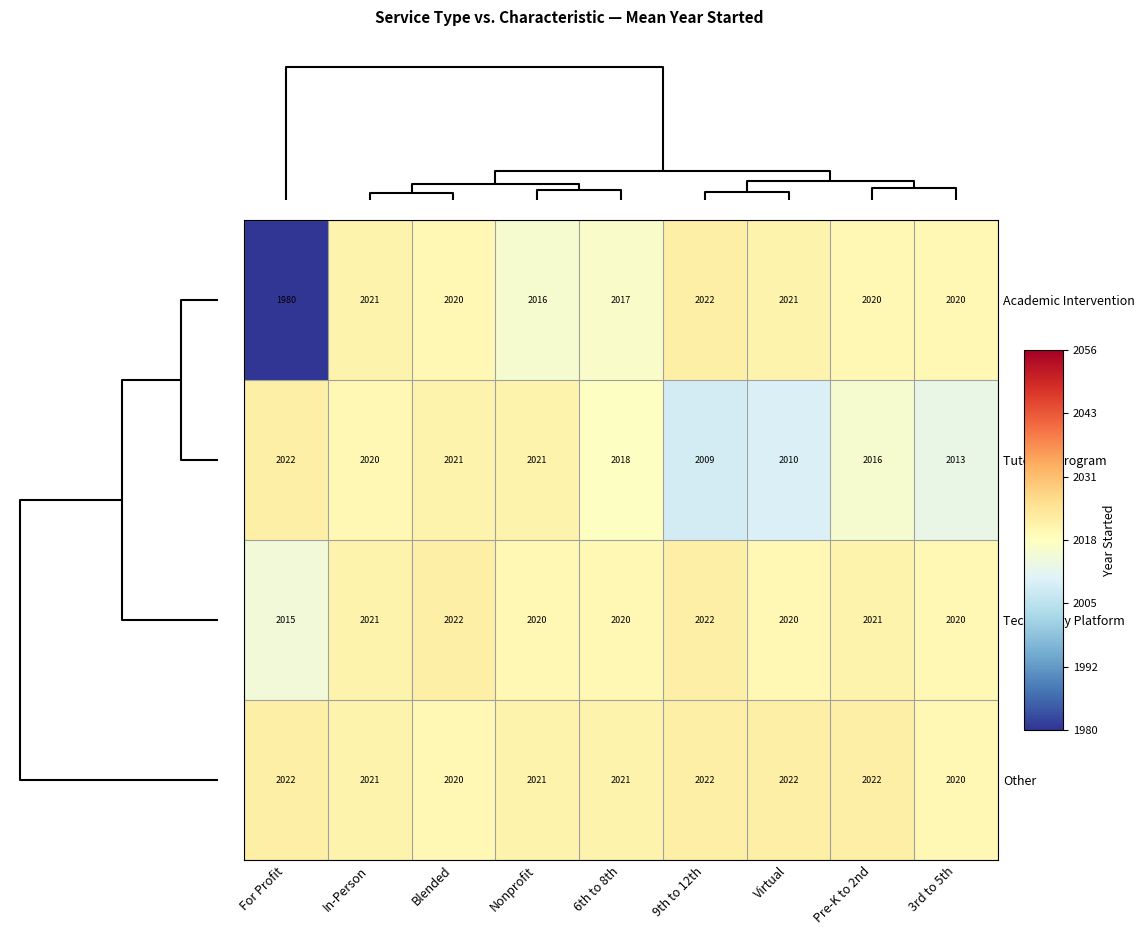

At which category does the chart reach its minimum across all series?

For Profit